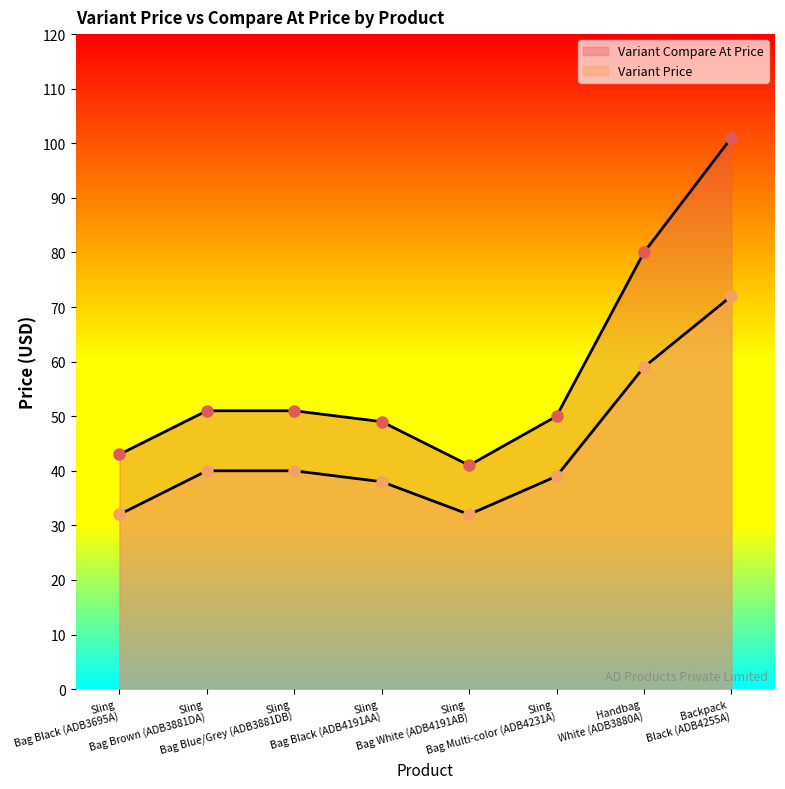

The Variant Price series shows 53 at Sling Bag Blue/Grey (ADB3881DB). True or false?

False